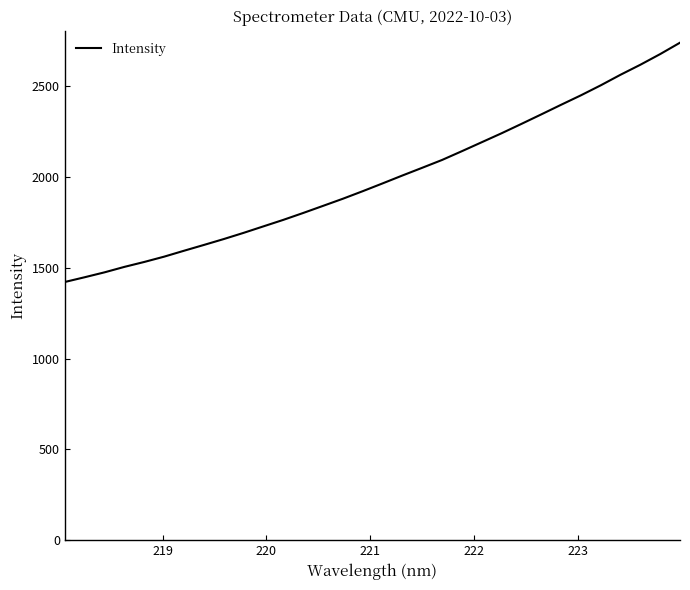

What is the maximum value shown in the chart?

2741.2